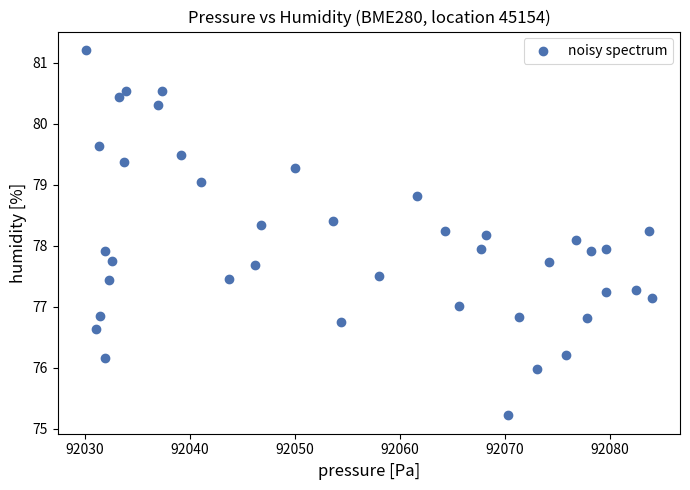

What is the range of Y values (max minus min)?

6.0